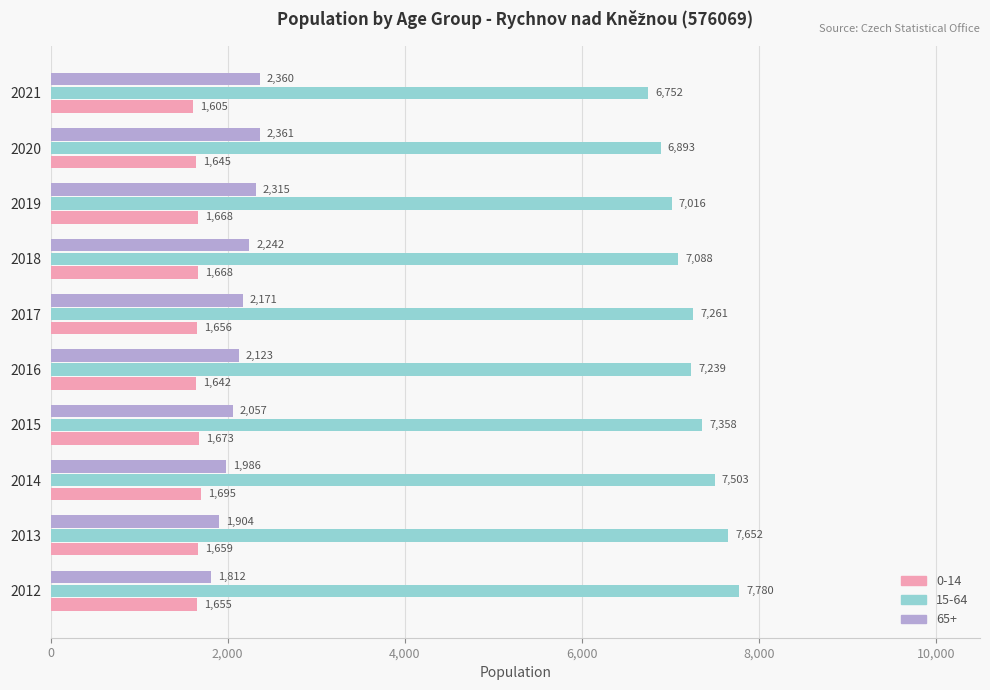

What is the sum of all 15-64 values?

72542